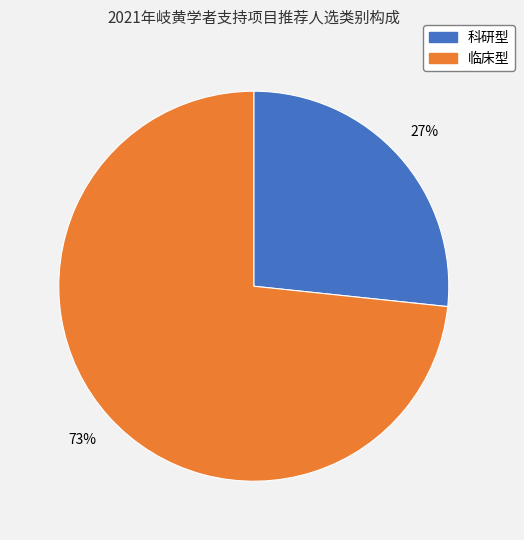

Which slice is the largest?

临床型